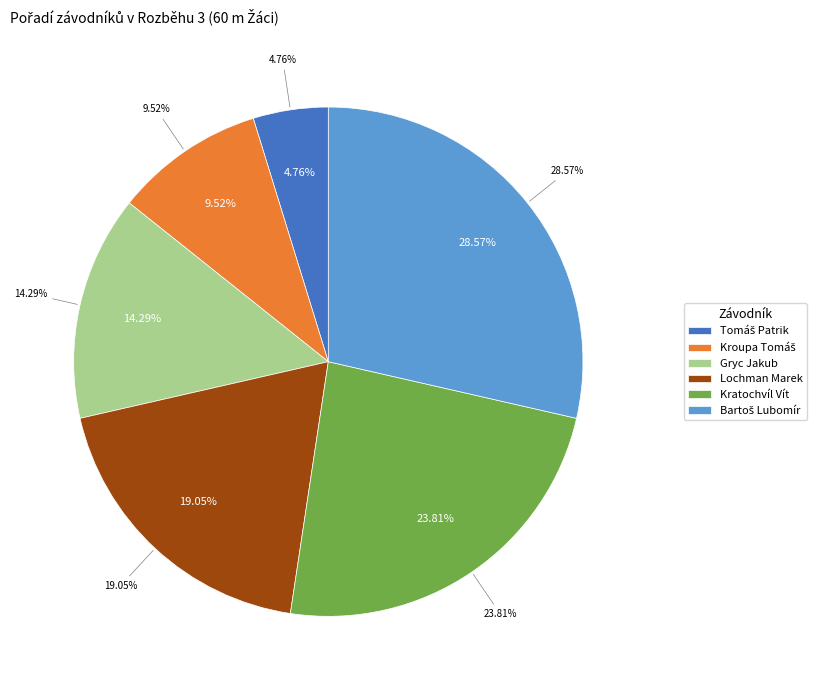

Which slice is the smallest?

Tomáš Patrik